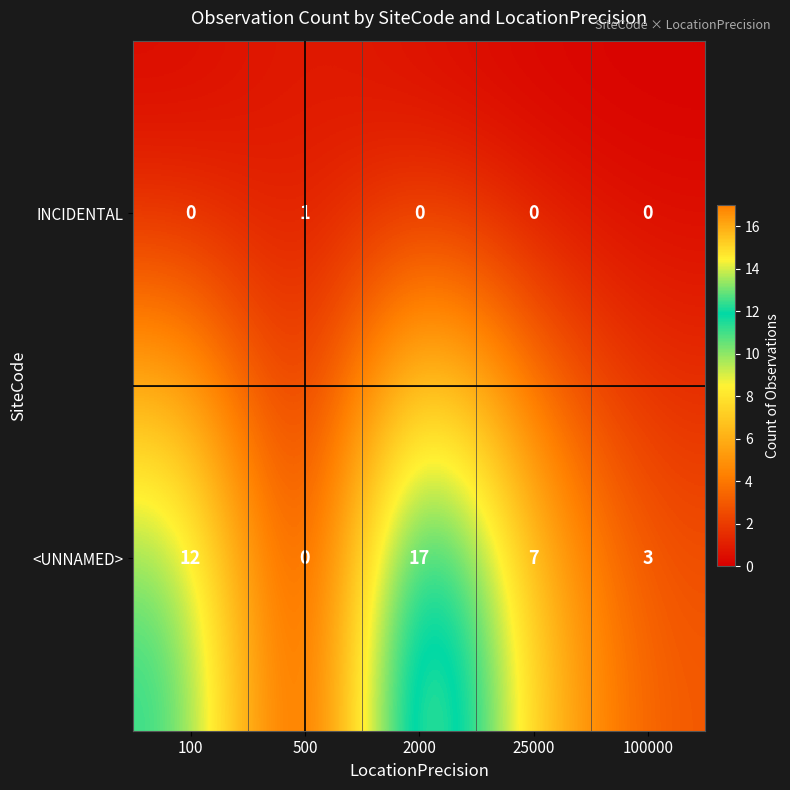

Reading right to left, transcribe all the data shown in this chart.

INCIDENTAL: 100000=0	25000=0	2000=0	500=1	100=0
<UNNAMED>: 100000=3	25000=7	2000=17	500=0	100=12